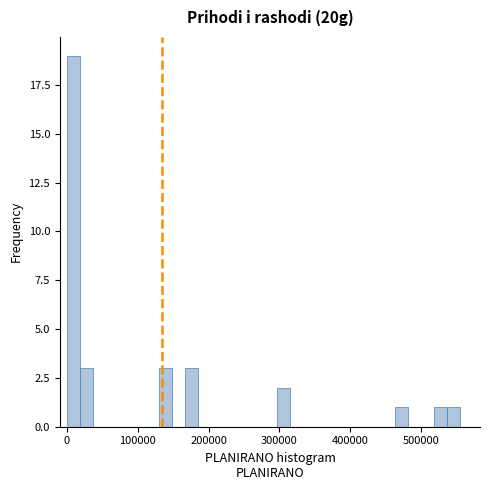

Around what value on the x-axis is the tallest bar? Give the approximate position of its centre, as read against the axis.

10000